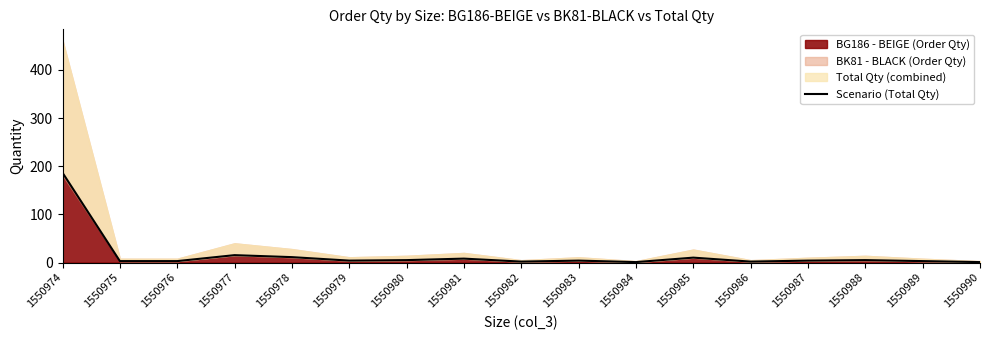

True or false: there are more than 0 points higher than both neighbors.

True